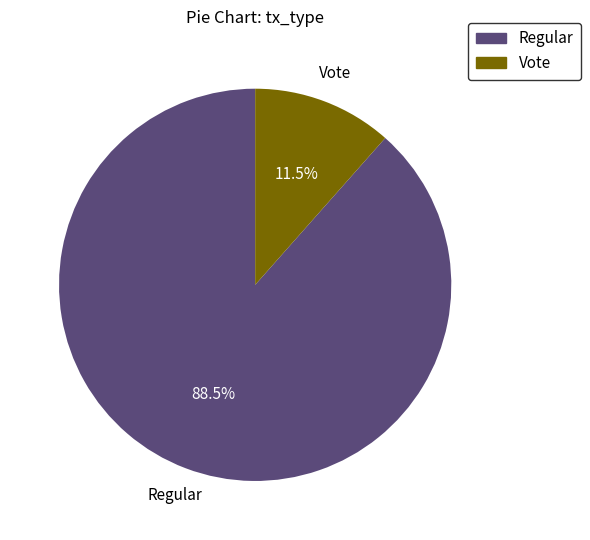

Rank the categories by value from highest to lowest.

Regular, Vote